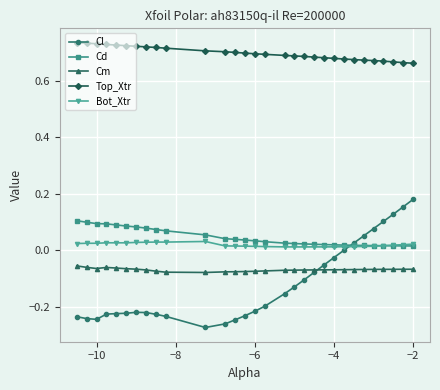

Which series has the largest total across all categories?

Top_Xtr